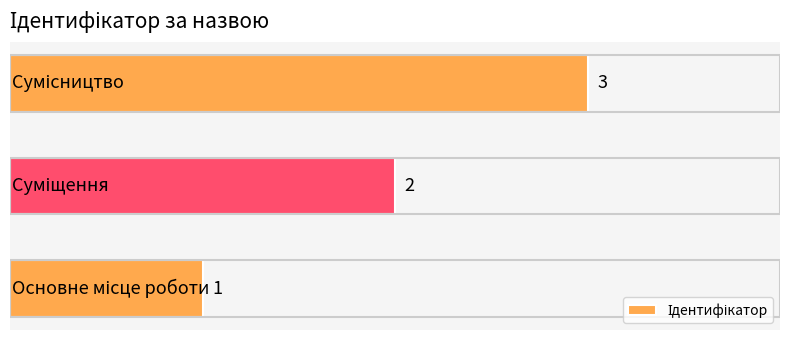

How many values are between 1 and 3?

3